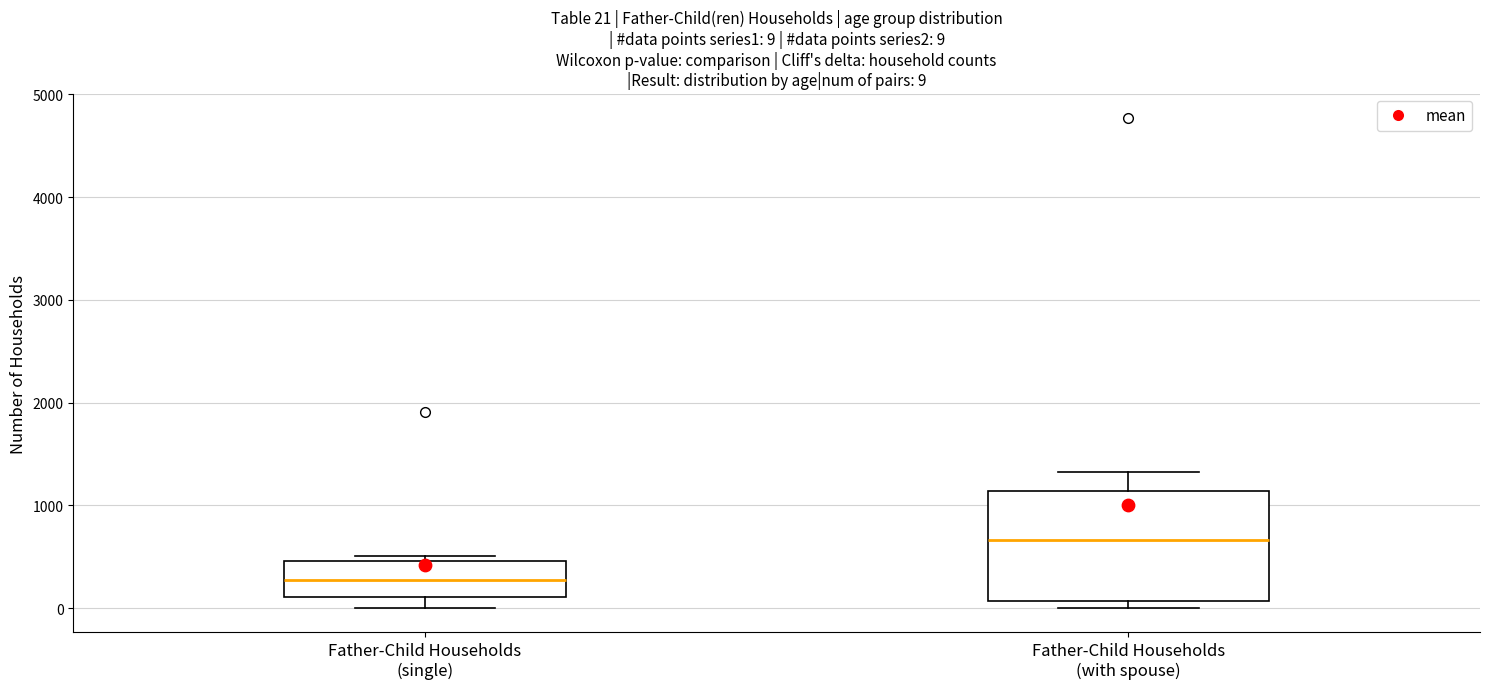

Which box's median line is the lowest?

Father-Child Households (single)